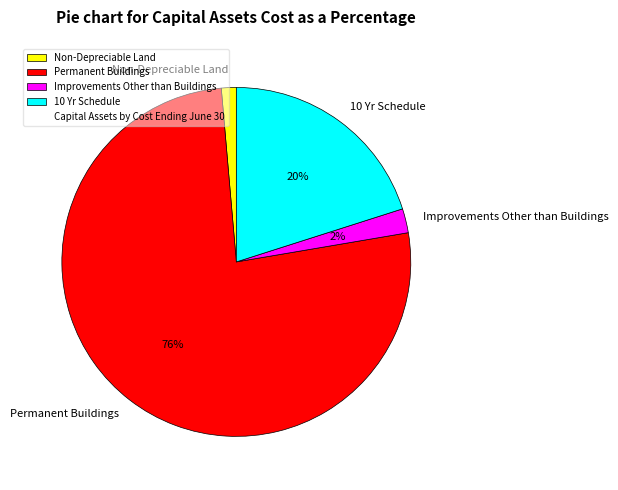

To the nearest percent, what is the average slice percentage?

25%